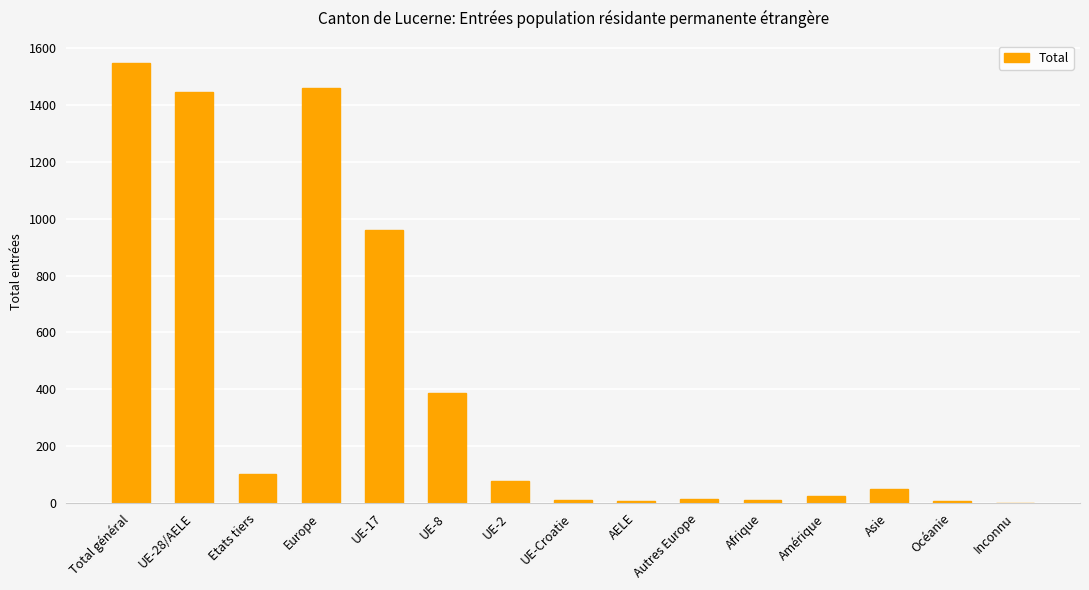

The chart shows a value of 1 at Inconnu. True or false?

True